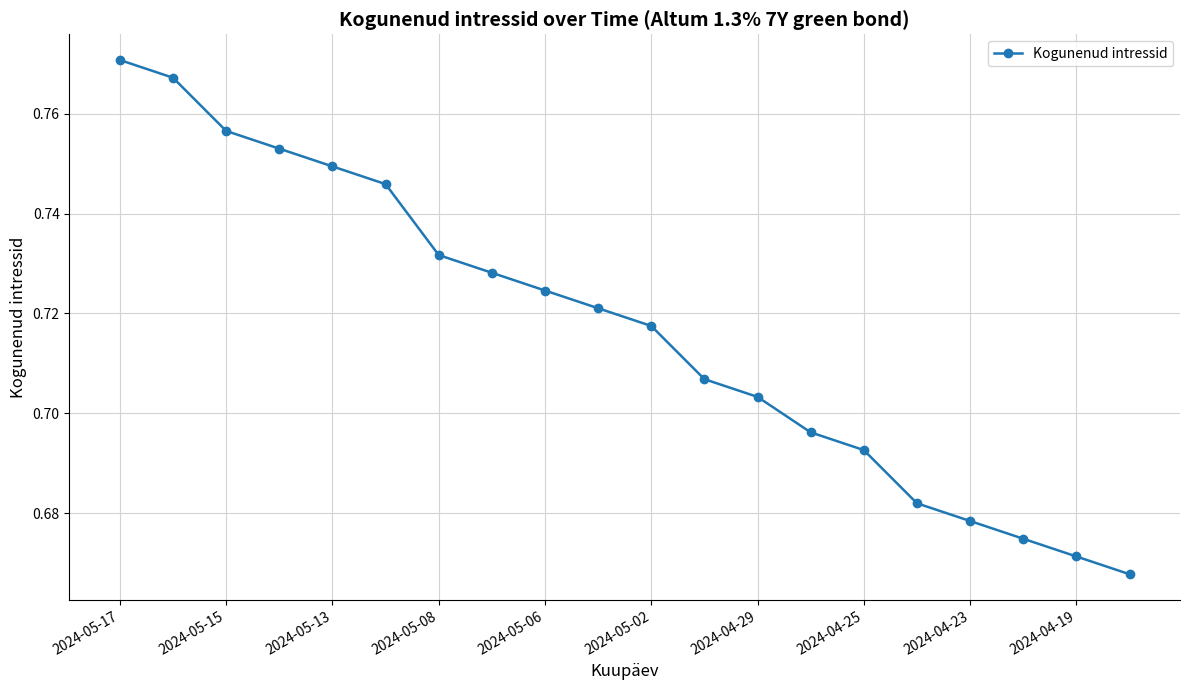

What is the sum of all values?

14.3